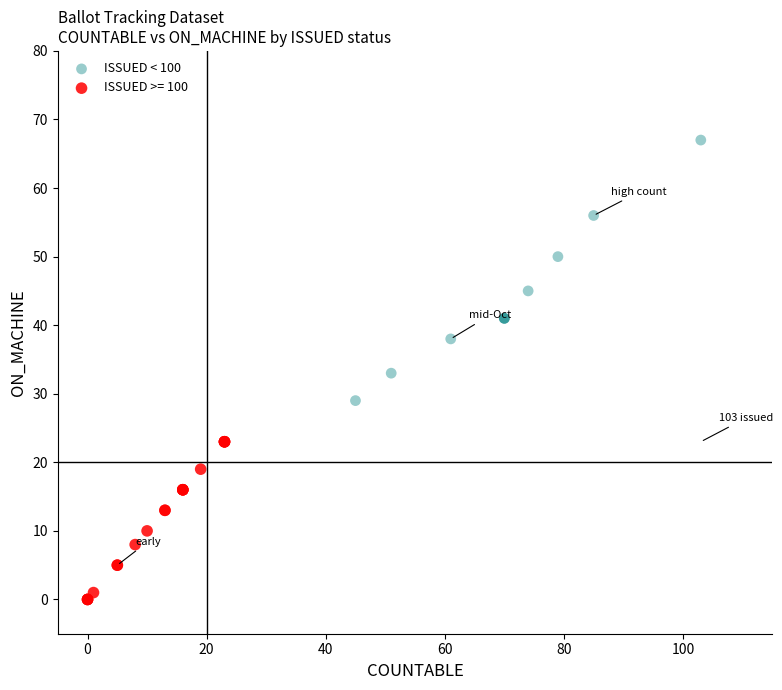

Which series contains the highest Y value?

ISSUED < 100